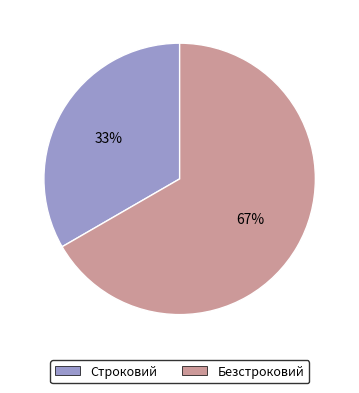

To the nearest percent, what is the average slice percentage?

50%